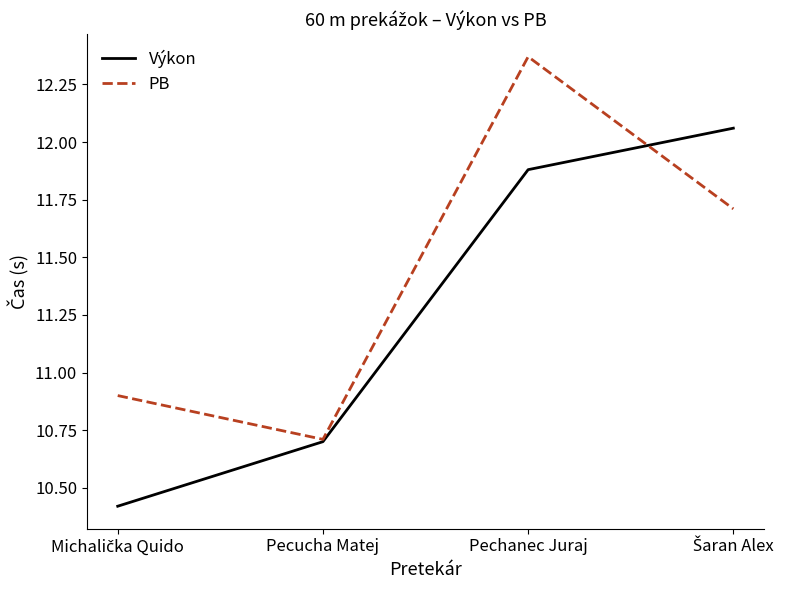

Which category has the highest value in the PB series?

Pechanec Juraj